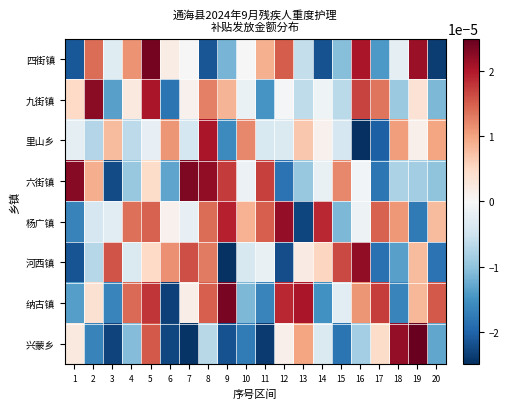

Which has a higher value, 16 or 14?

16